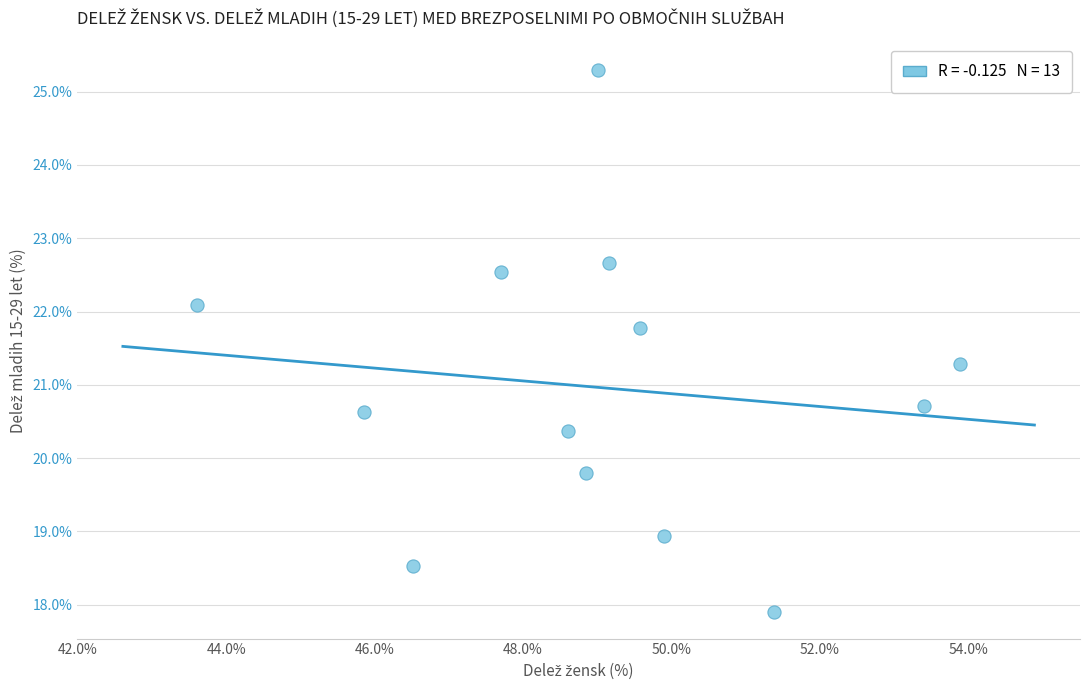

List the coordinates of all points as (Y, X) pairs, reading left to right.

(22.1, 43.6)  (20.6, 45.9)  (18.5, 46.5)  (22.5, 47.7)  (20.4, 48.6)  (19.8, 48.8)  (25.3, 49.0)  (22.7, 49.2)  (21.8, 49.6)  (18.9, 49.9)  (17.9, 51.4)  (20.7, 53.4)  (21.3, 53.9)